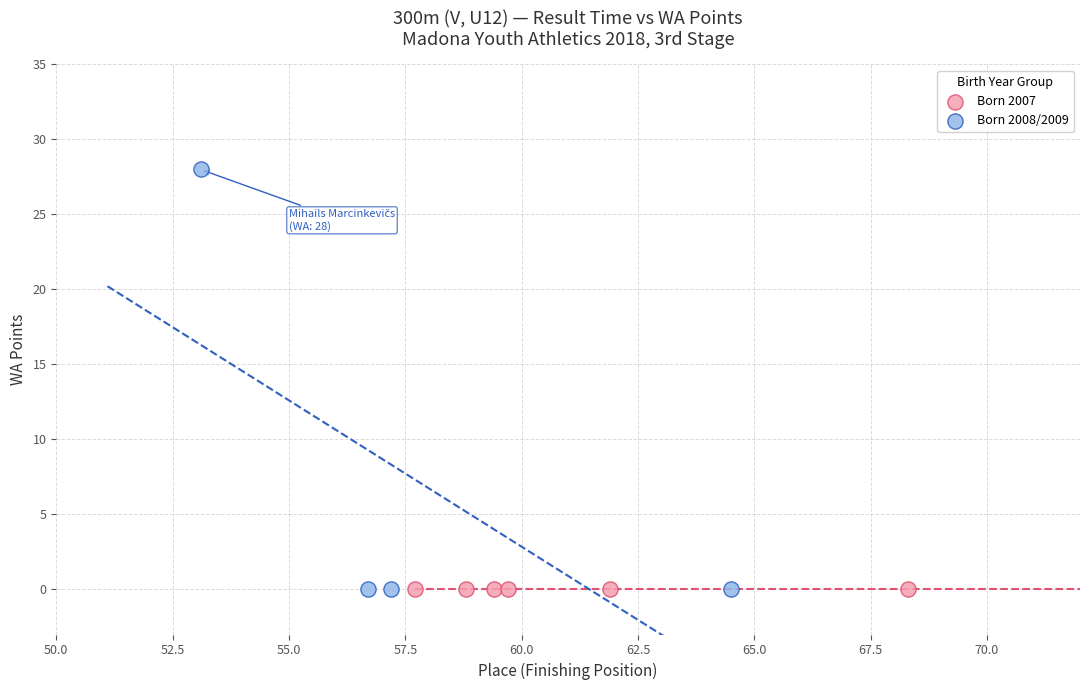

Which series contains the highest Y value?

Born 2008/2009